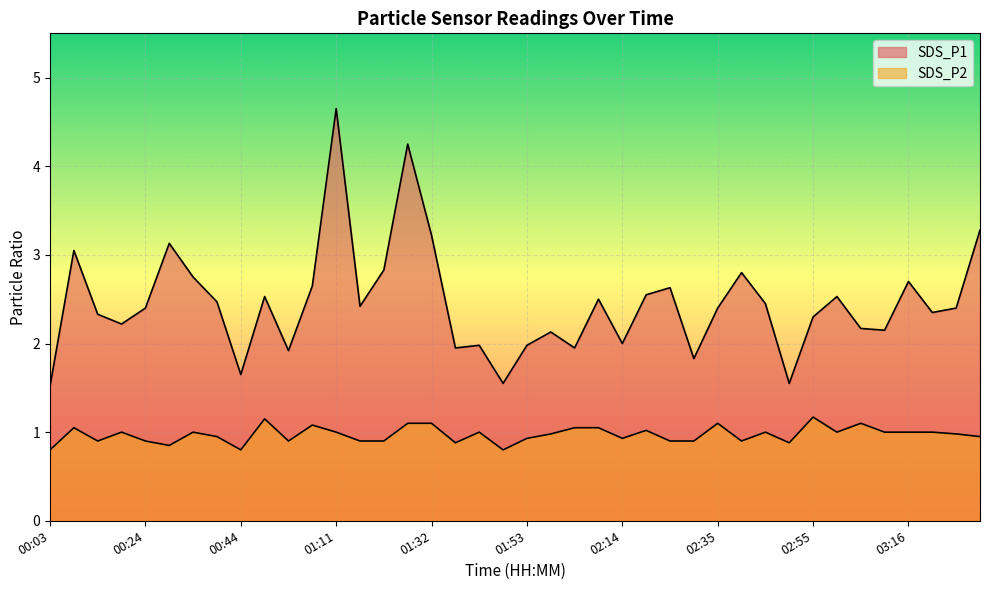

Reading right to left, what are all the values shown in this chart?

SDS_P1: 03:32=3.3	03:27=2.4	03:21=2.4	03:16=2.7	03:11=2.1	03:06=2.2	03:01=2.5	02:55=2.3	02:50=1.6	02:45=2.5	02:40=2.8	02:35=2.4	02:29=1.8	02:24=2.6	02:19=2.5	02:14=2.0	02:09=2.5	02:03=1.9	01:58=2.1	01:53=2.0	01:48=1.6	01:43=2.0	01:37=1.9	01:32=3.2	01:27=4.2	01:21=2.8	01:16=2.4	01:11=4.7	01:00=2.6	00:55=1.9	00:50=2.5	00:44=1.6	00:39=2.5	00:34=2.8	00:29=3.1	00:24=2.4	00:19=2.2	00:14=2.3	00:09=3.0	00:03=1.5
SDS_P2: 03:32=0.9	03:27=1.0	03:21=1.0	03:16=1.0	03:11=1.0	03:06=1.1	03:01=1.0	02:55=1.2	02:50=0.9	02:45=1.0	02:40=0.9	02:35=1.1	02:29=0.9	02:24=0.9	02:19=1.0	02:14=0.9	02:09=1.1	02:03=1.1	01:58=1.0	01:53=0.9	01:48=0.8	01:43=1.0	01:37=0.9	01:32=1.1	01:27=1.1	01:21=0.9	01:16=0.9	01:11=1.0	01:00=1.1	00:55=0.9	00:50=1.1	00:44=0.8	00:39=0.9	00:34=1.0	00:29=0.8	00:24=0.9	00:19=1.0	00:14=0.9	00:09=1.1	00:03=0.8